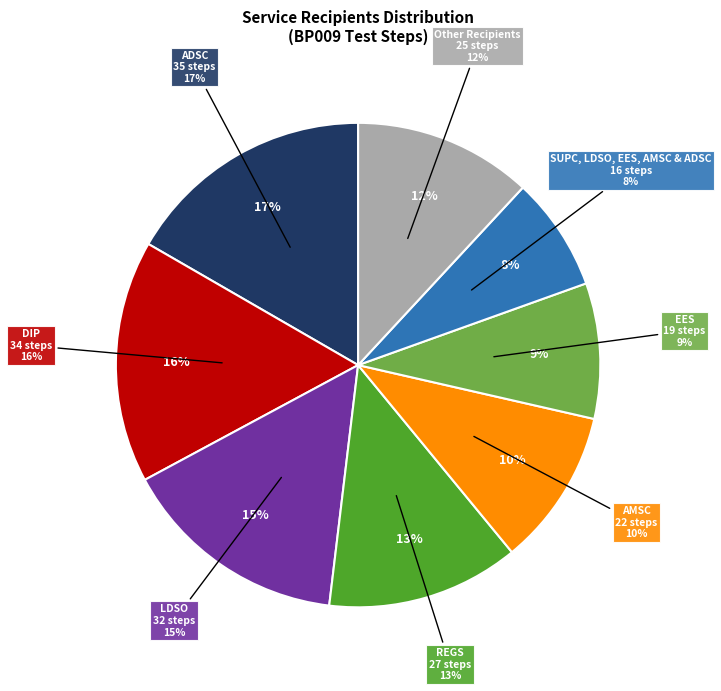

Combined, do LDSO and DIP account for over 50%?

No